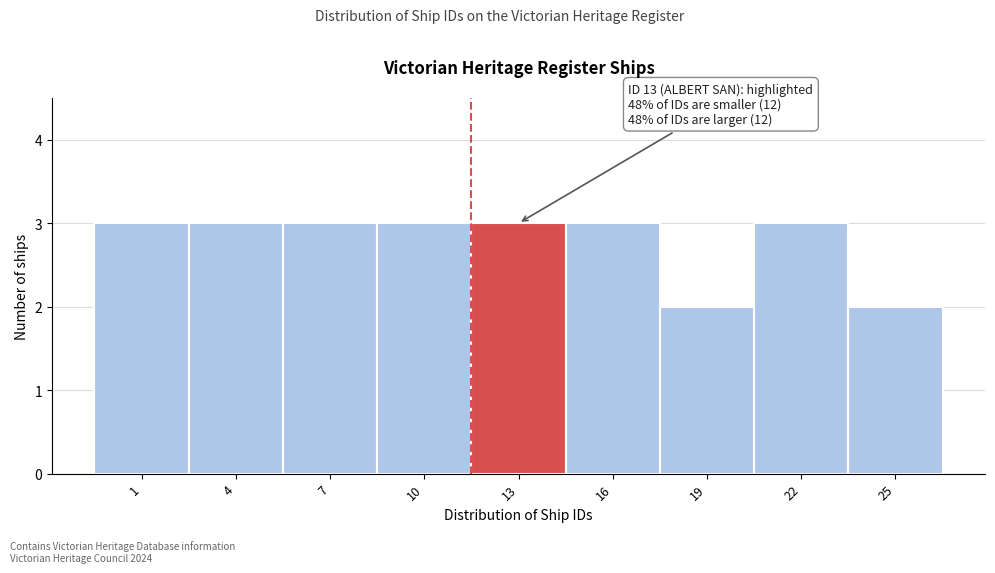

Reading left to right, list all the values displayed in this chart.

3	3	3	3	3	3	2	3	2